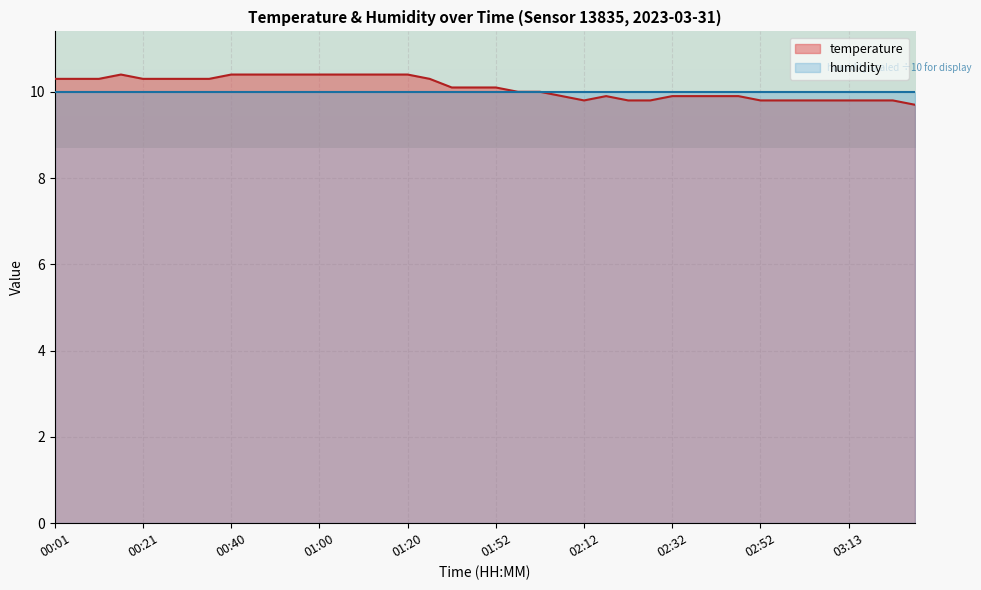

Which has a higher value, 02:42 or 01:10?

01:10